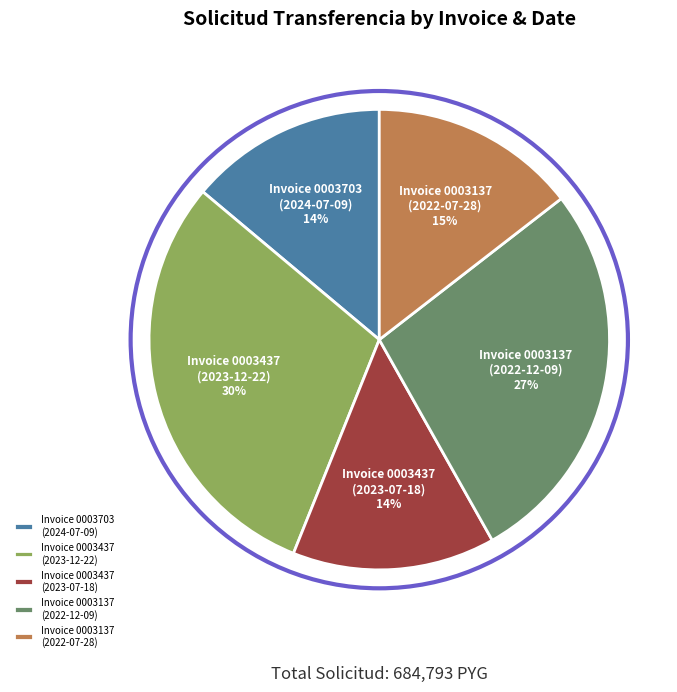

Count the number of slices in the pie.

5